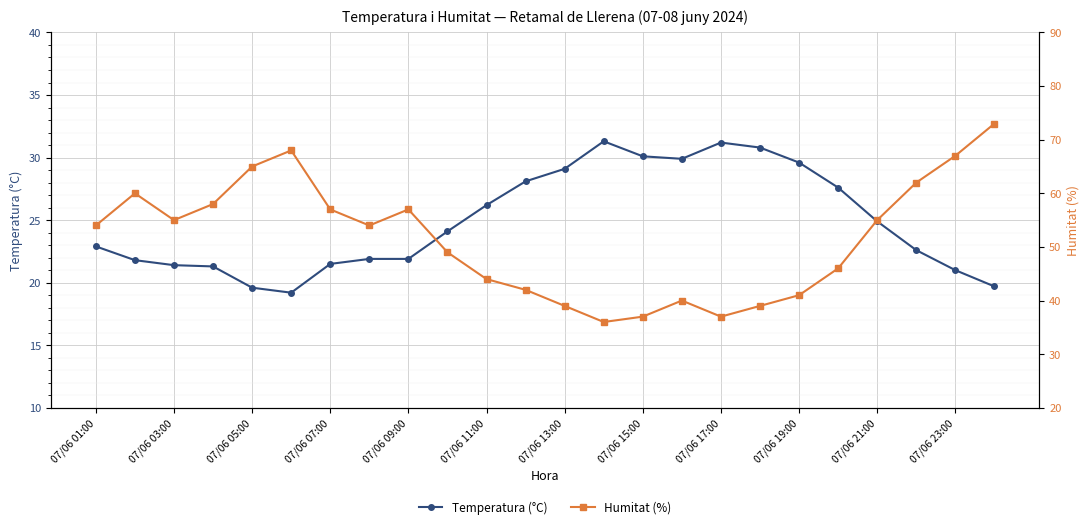

How many distinct data groups are displayed?

2